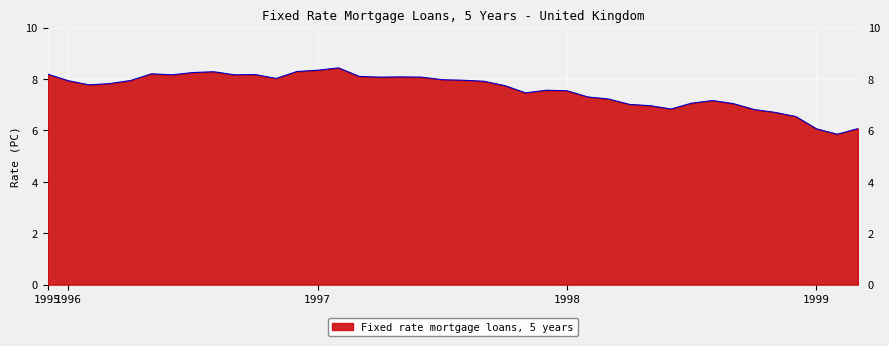

True or false: there are more than 0 points higher than both neighbors.

True